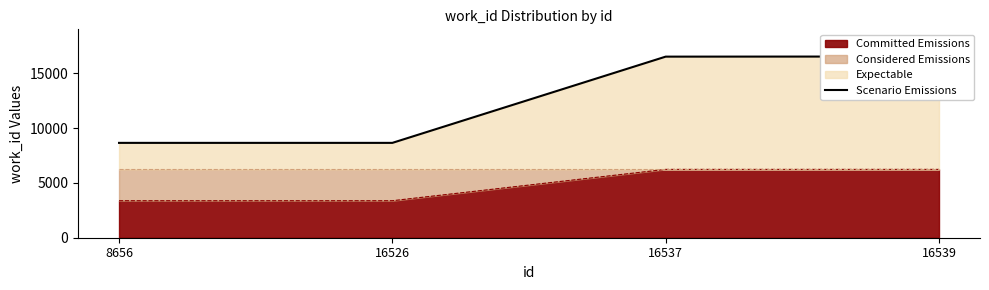

Count the number of categories in the chart.

4